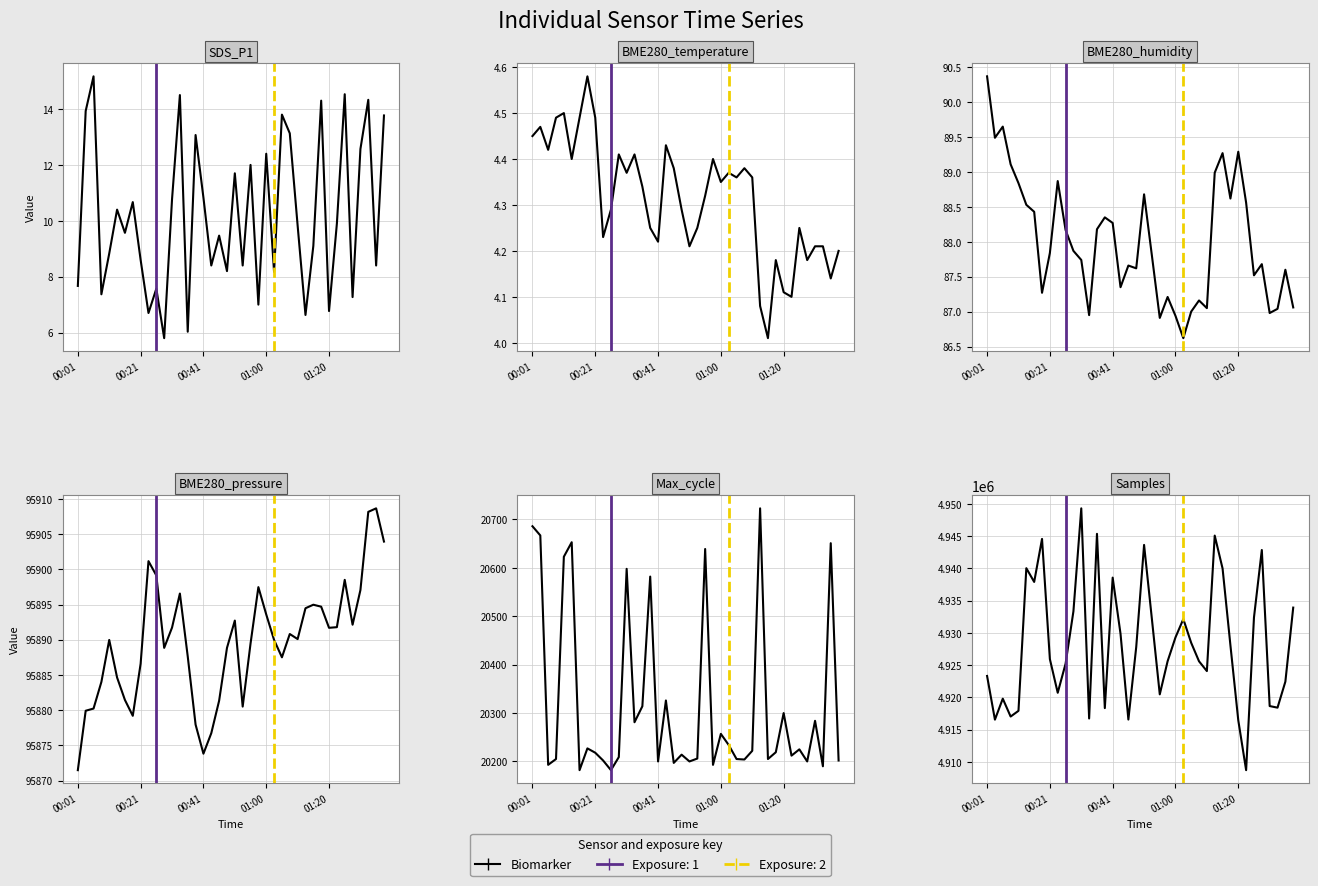

What value does the Samples series have at 11?

4933347.0